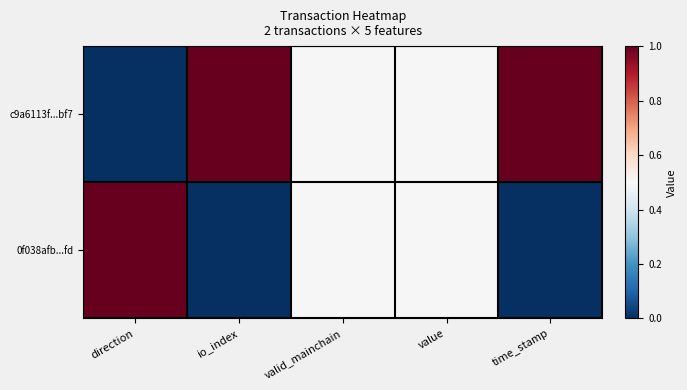

What is the spread (max minus min) of values at direction?

1.0